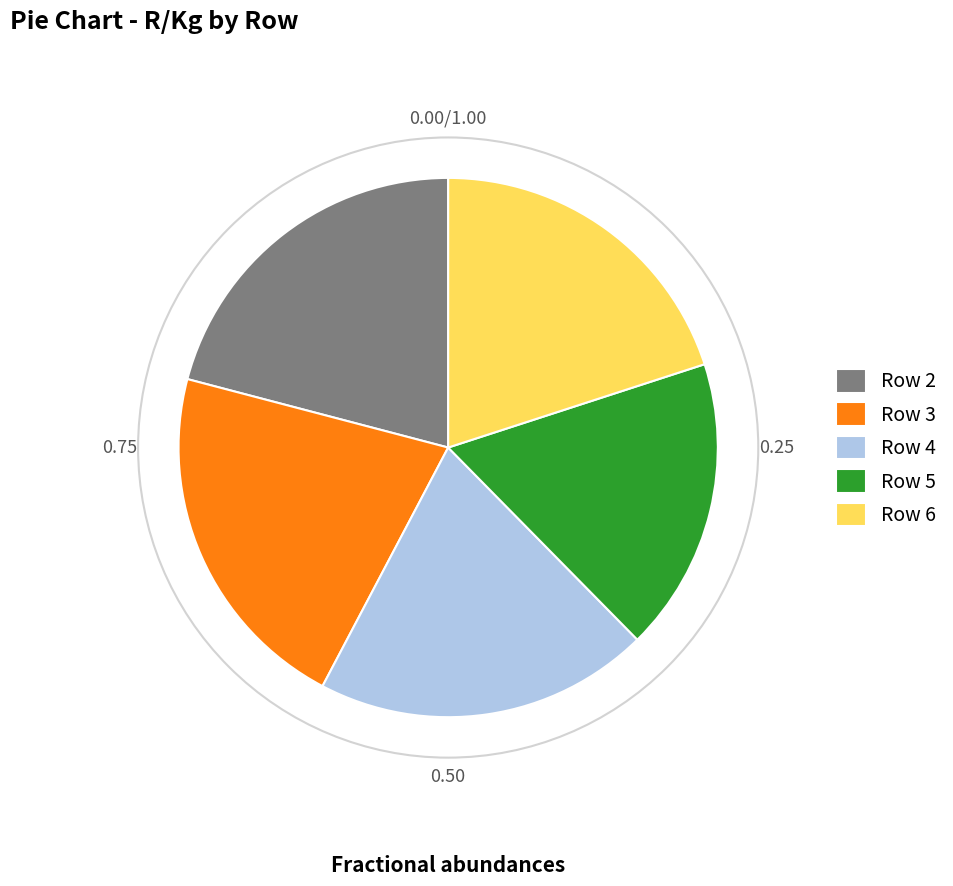

Approximately how many times larger is the value at Row 2 compared to Row 5?

1.2